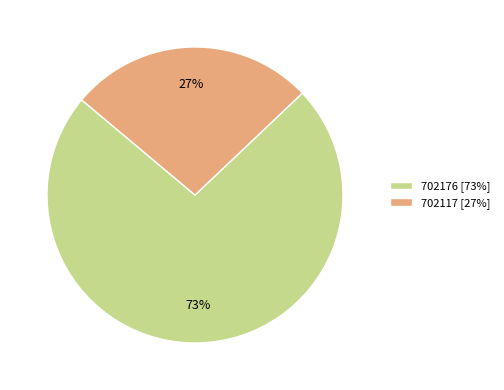

Is 702176 the majority of the pie?

Yes